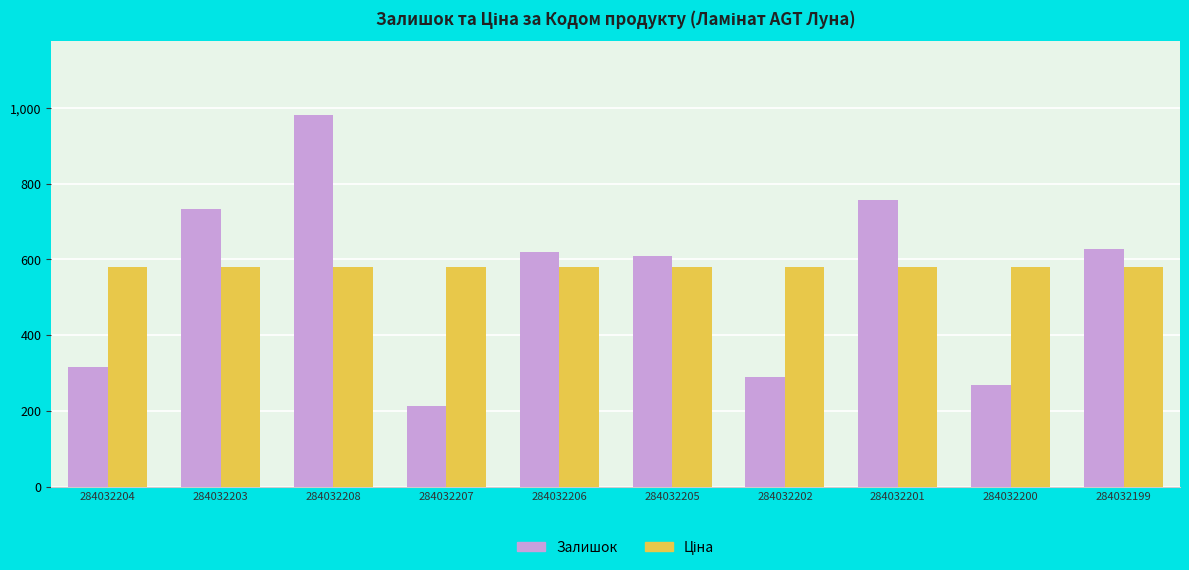

At which category is the sum across all series the highest?

284032208